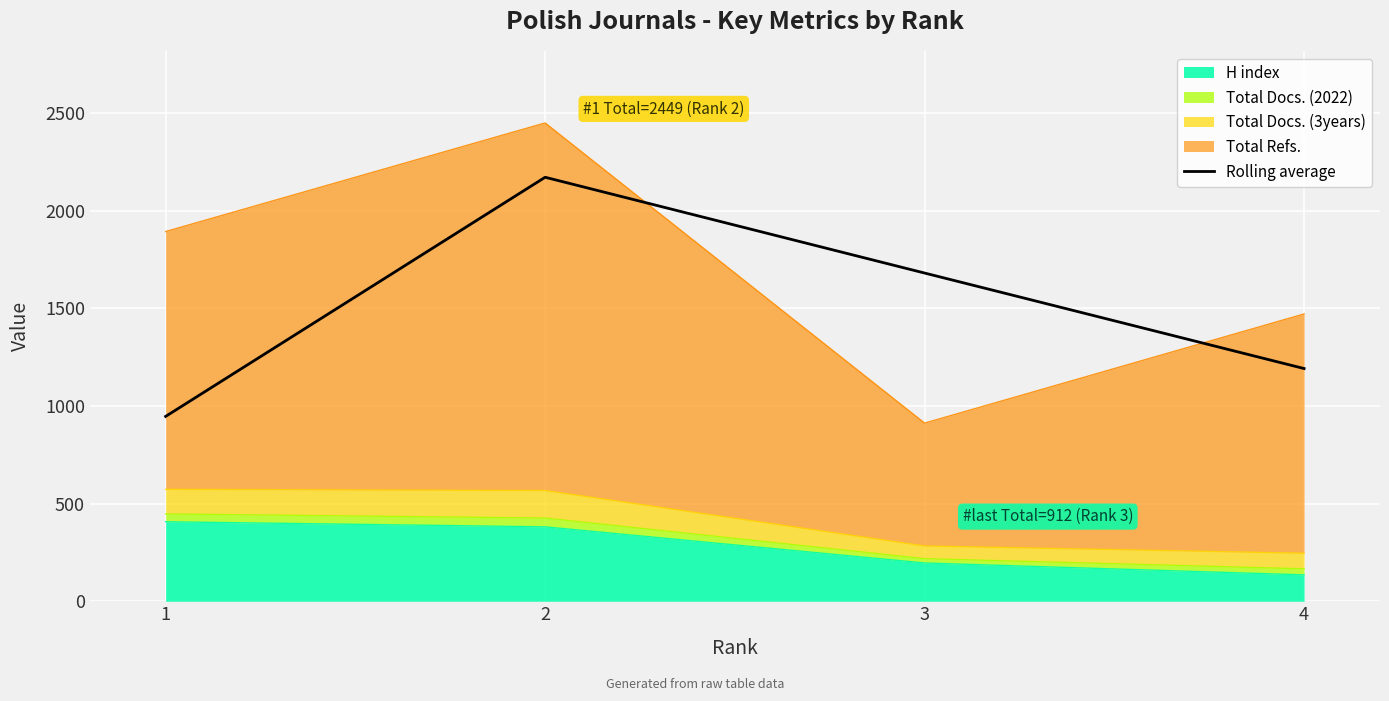

The value at 1 is 326.6. True or false?

False